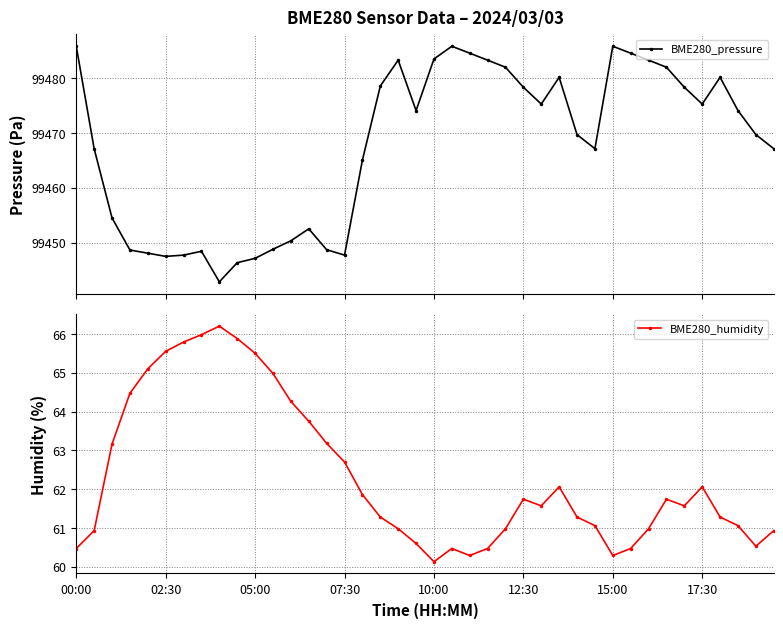

What is the difference between the BME280_humidity values at 05:00 and 00:00?

5.0